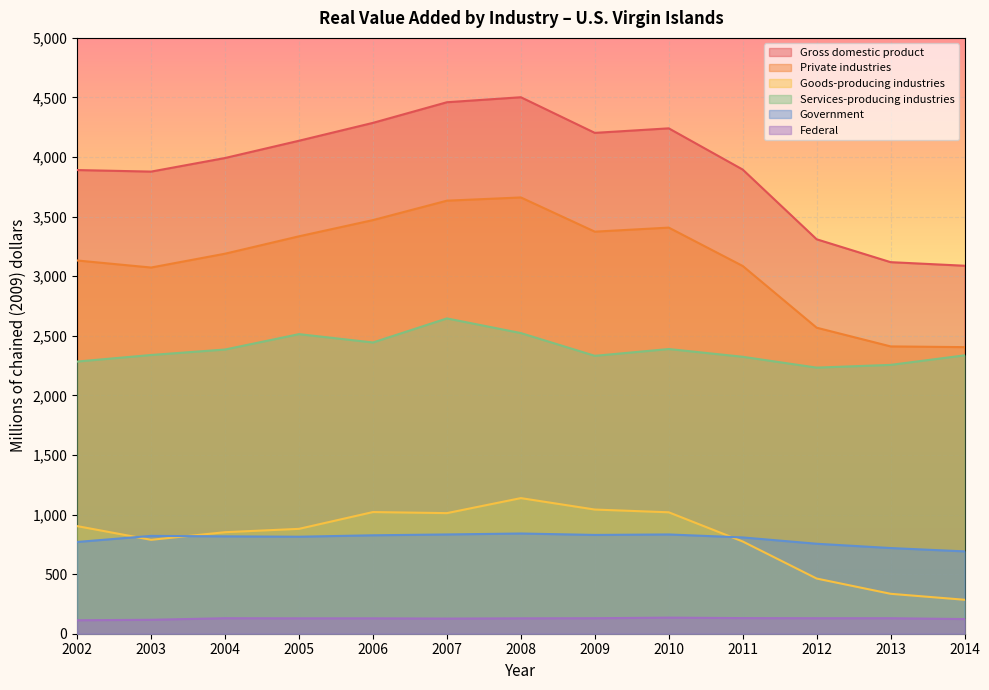

How many interior local peaks does the Government series have?

3